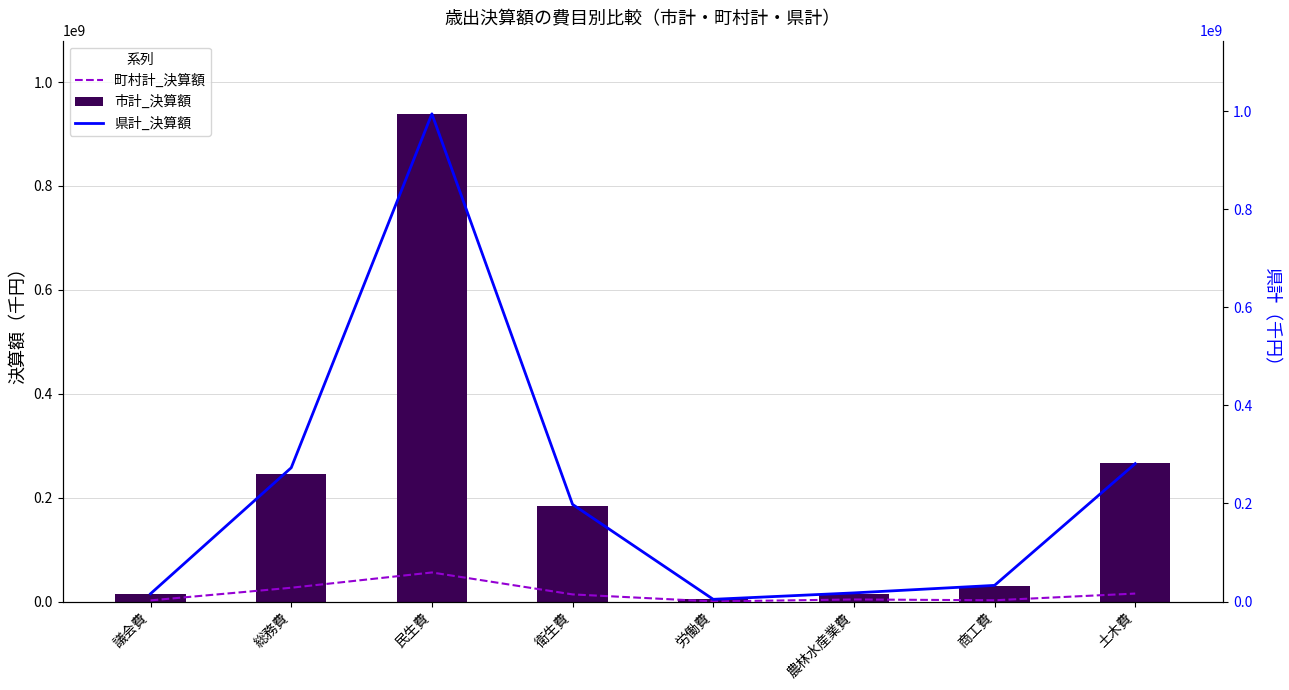

What is the average value of the 県計_決算額 series?

227190206